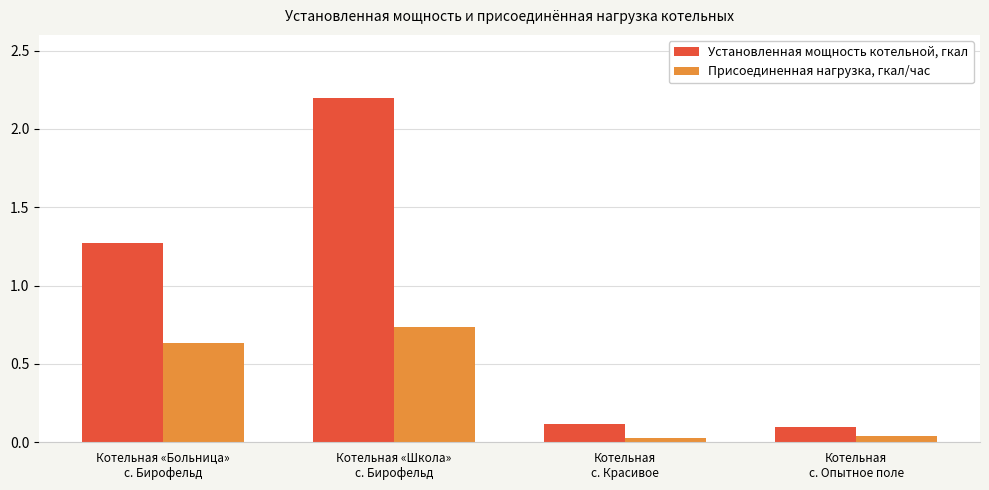

Which series has the largest range (max minus min)?

Установленная мощность котельной, гкал